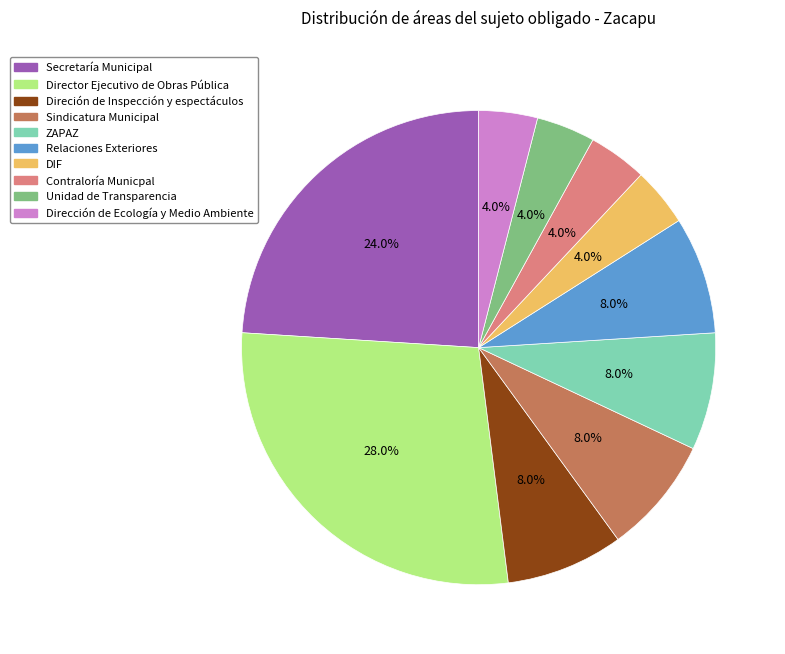

Is it true that Unidad de Transparencia is 4% of the pie?

True